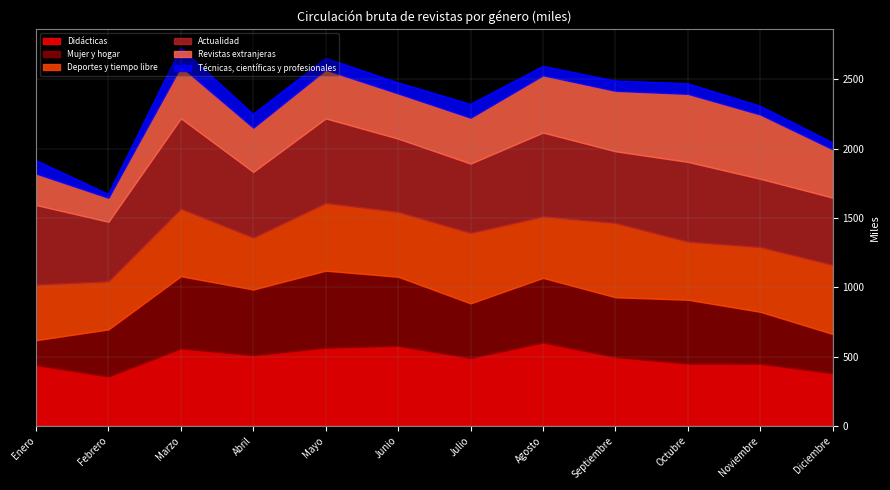

In Mujer y hogar, how many points are higher than both neighbors (excluding endpoints)?

4